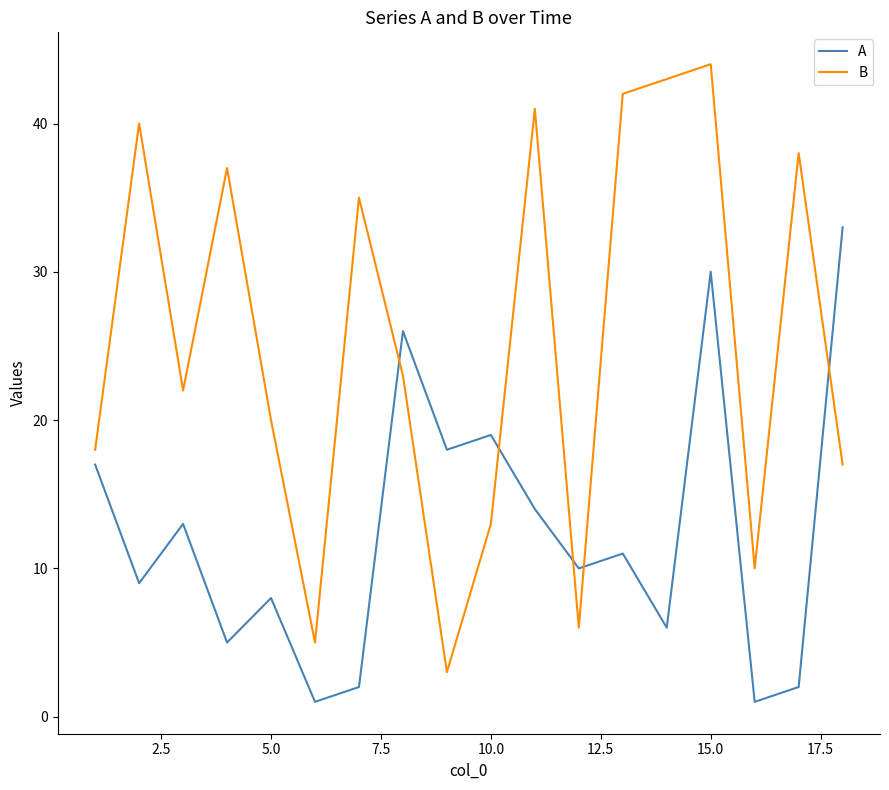

What is the average value of the B series?

25